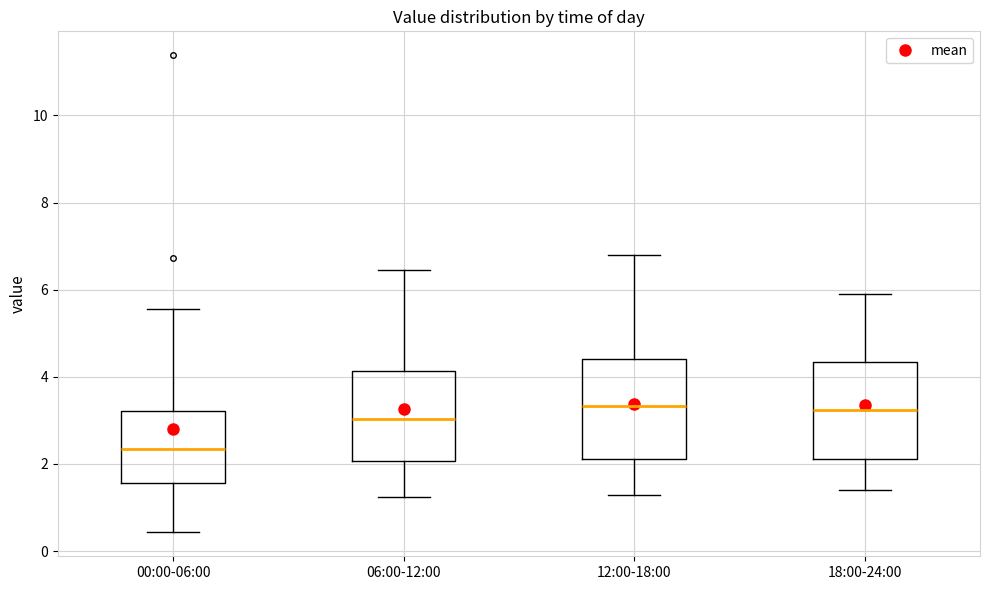

Reading left to right, transcribe this box plot: for each box, give where its median line is, the range the box spans, and where its two whiskers end, as read against the y-axis. The values are not printed on the chart, so give them approximately, as read against the axis.

00:00-06:00: median 2.4, box 1.6 to 3.2, whiskers 0.4 to 5.6
06:00-12:00: median 3.0, box 2.0 to 4.2, whiskers 1.2 to 6.4
12:00-18:00: median 3.4, box 2.2 to 4.4, whiskers 1.4 to 6.8
18:00-24:00: median 3.2, box 2.2 to 4.4, whiskers 1.4 to 6.0